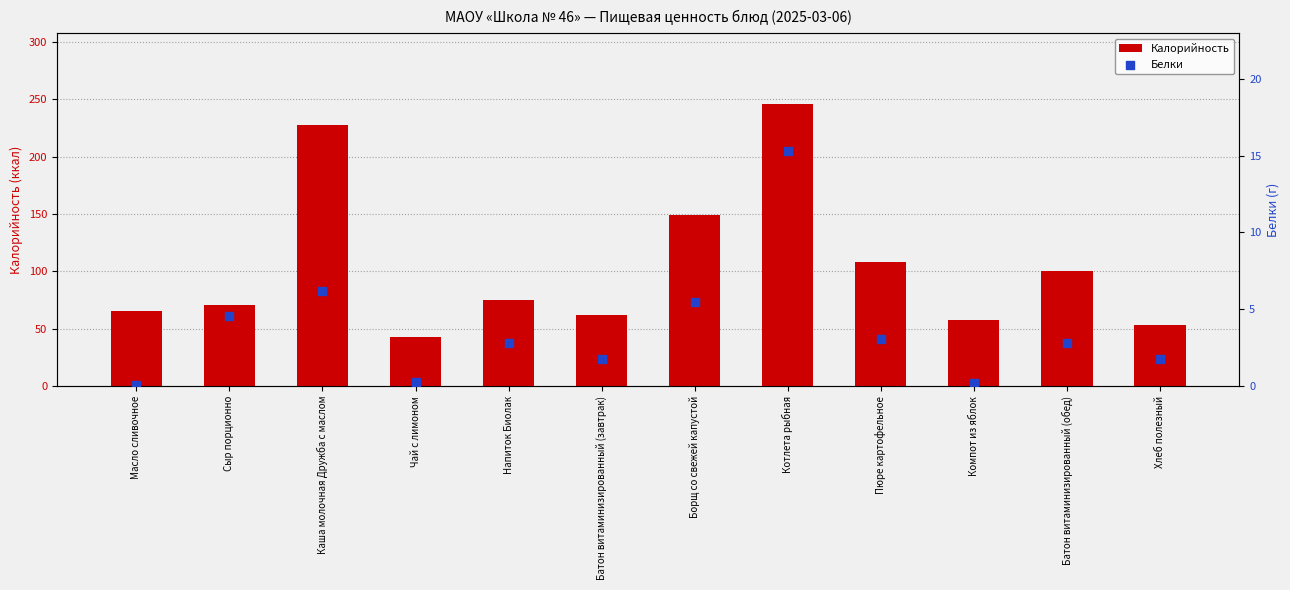

Is the value of Калорийность at Хлеб полезный greater than the value of Белки at Хлеб полезный?

Yes